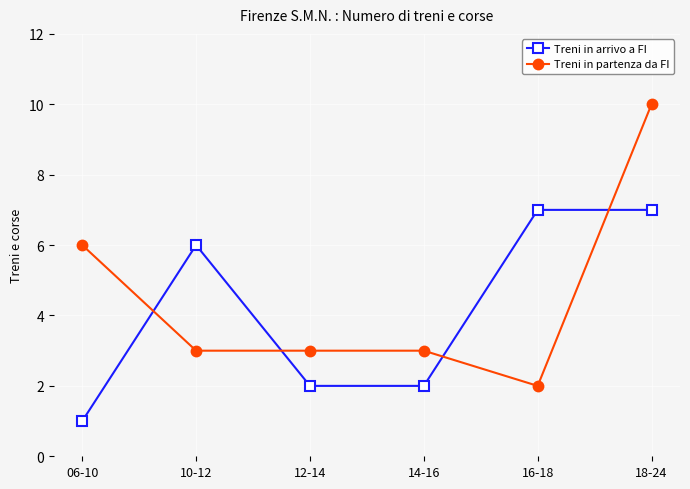

How many series are shown in this chart?

2